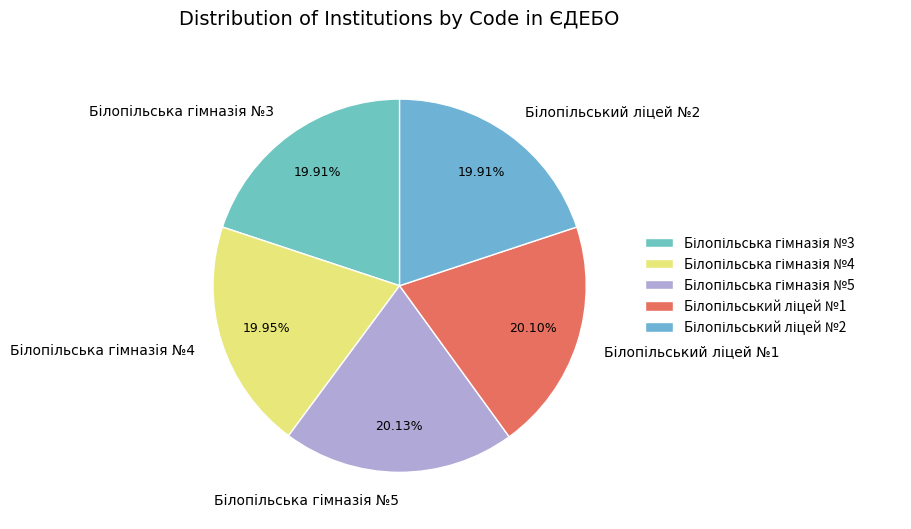

Is there any slice that represents more than half of the pie?

No